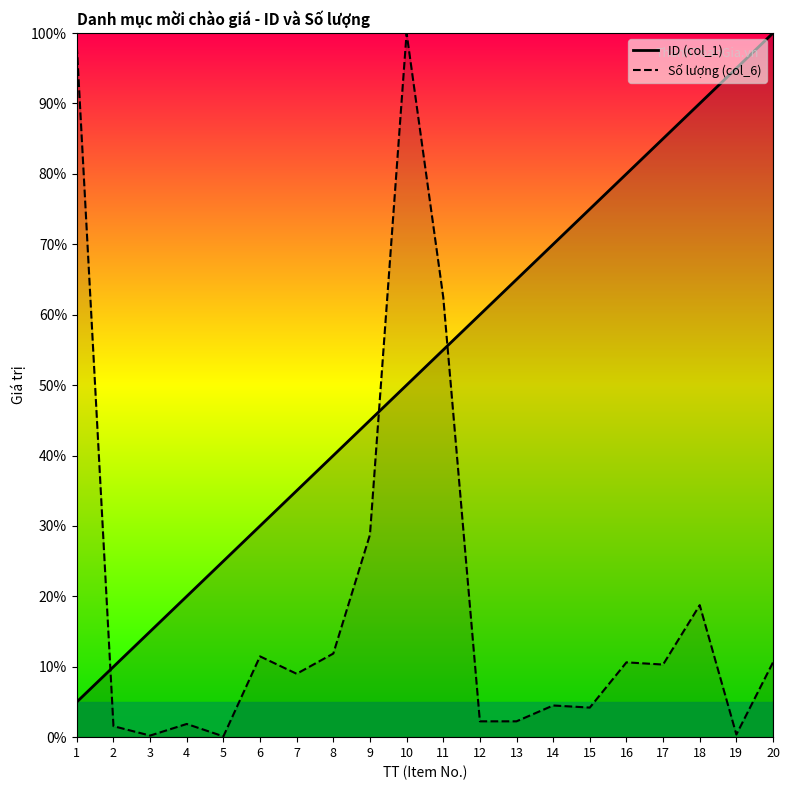

Is it true that Số lượng (col_6) equals 0.1 at 3?

False